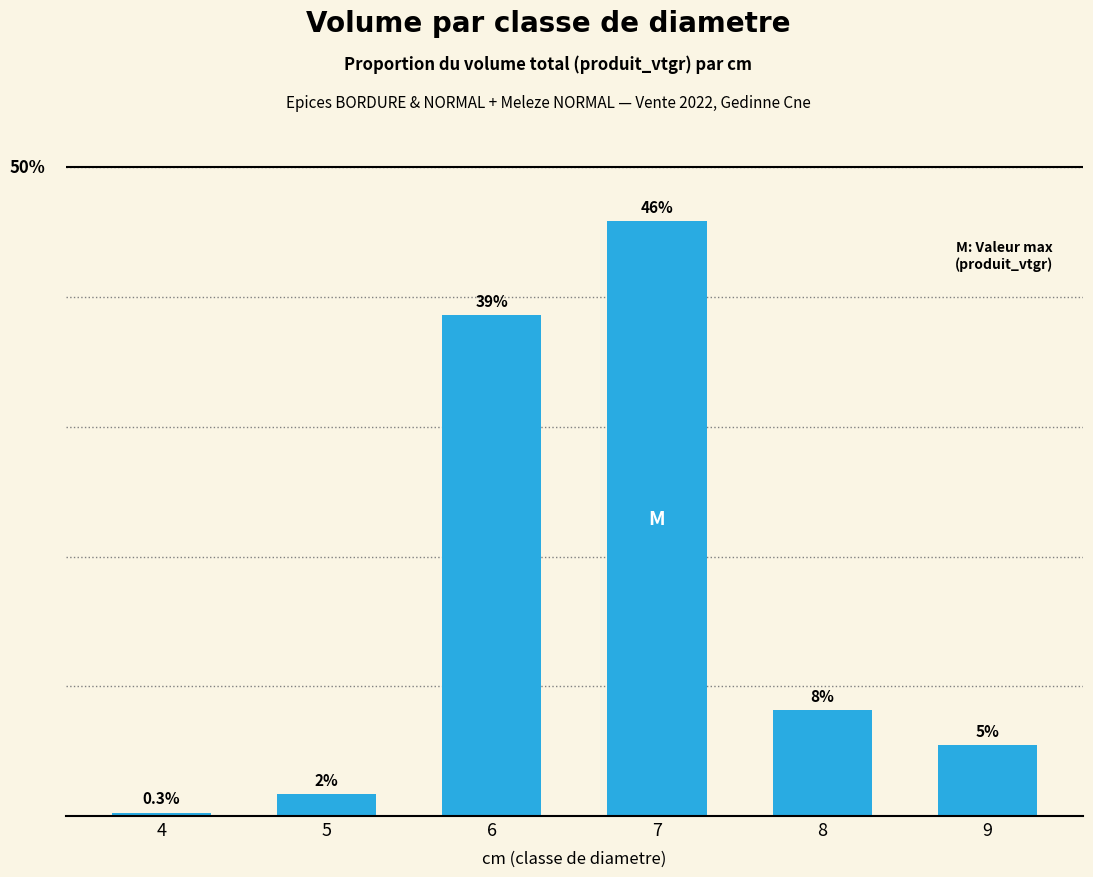

What is the approximate value at 5?

1.7